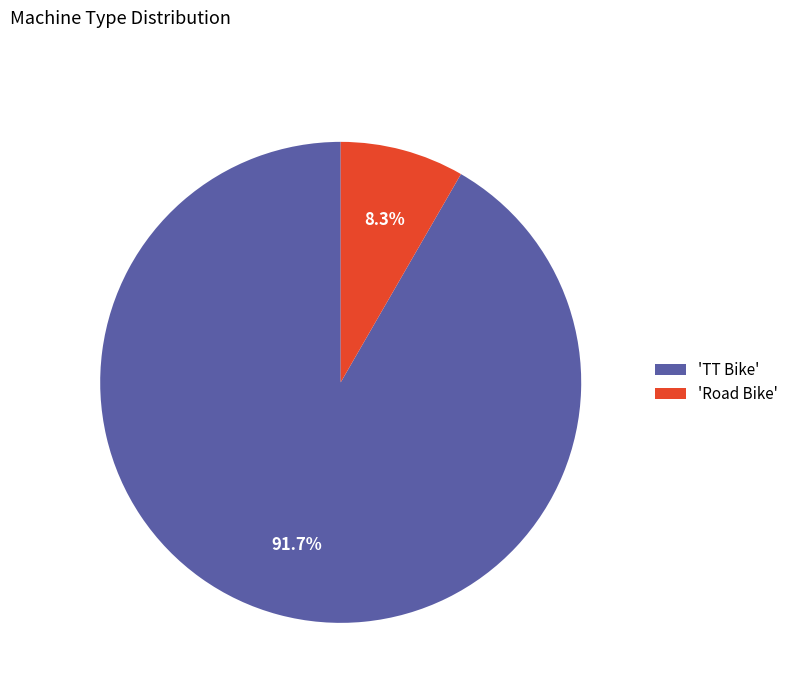

Which slice is the largest?

'TT Bike'